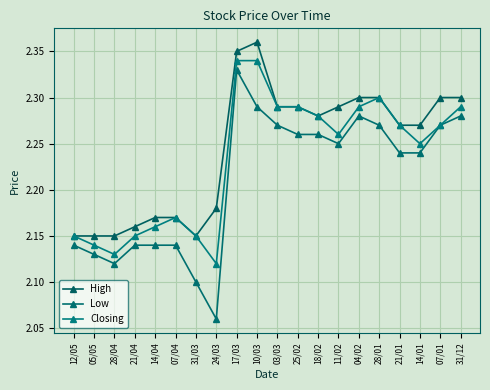

True or false: High has more than 2 interior local peaks.

False